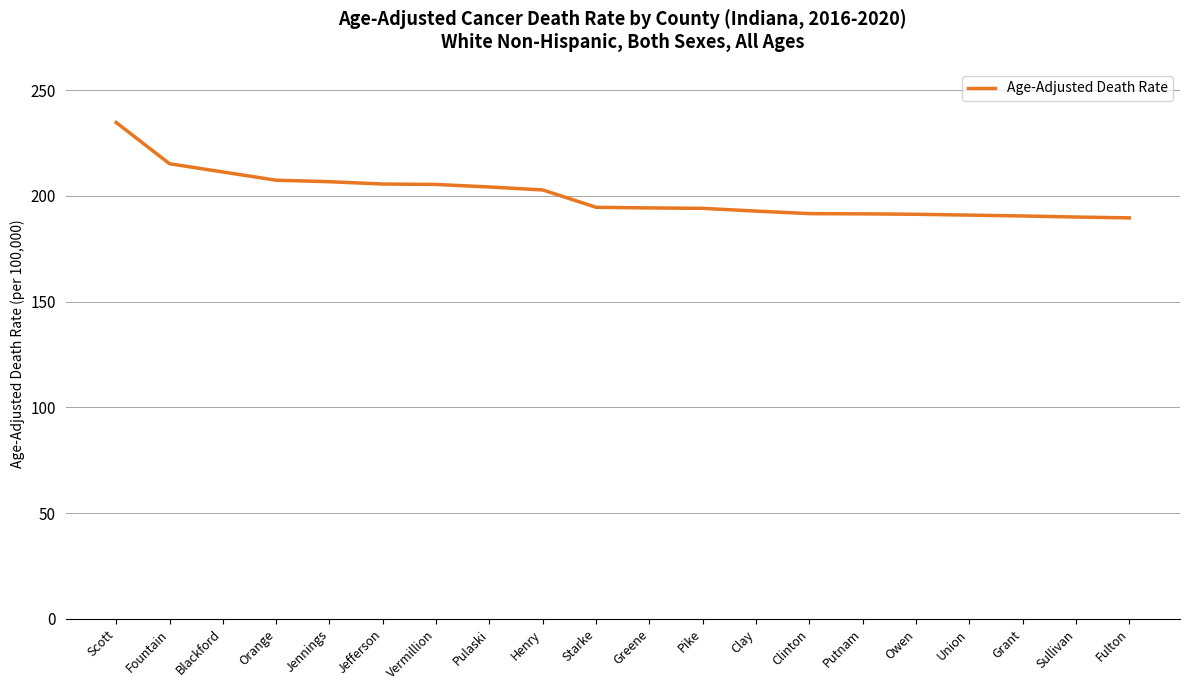

The value at Clay is 192.8. True or false?

True